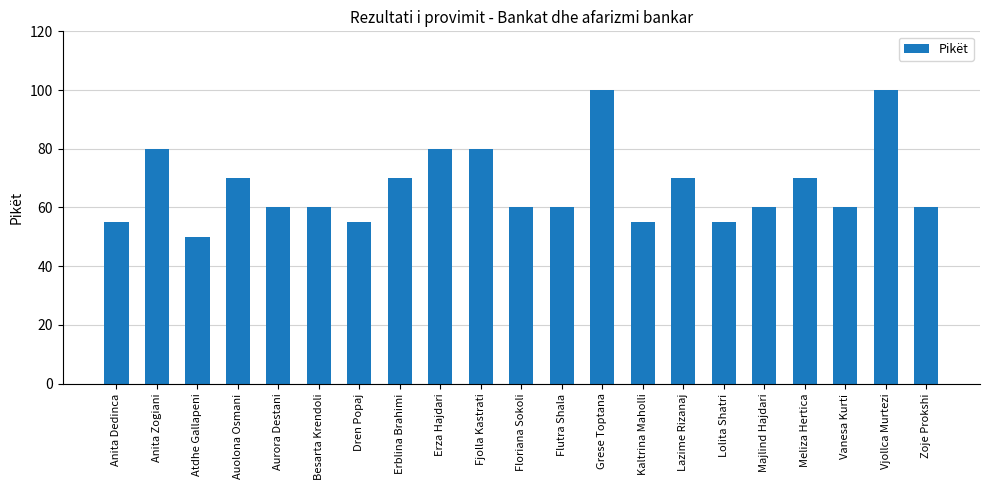

What position from the right is Erza Hajdari?

13